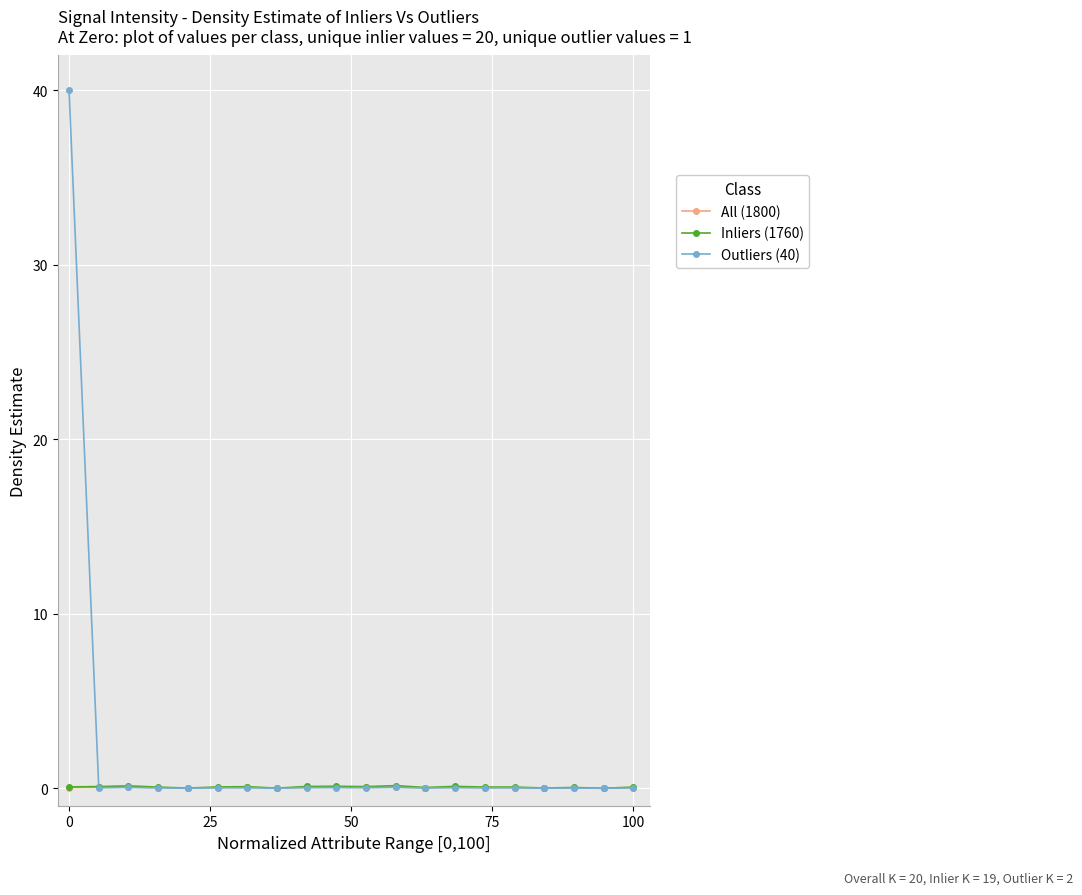

Which series has the widest spread of values?

Outliers (40)